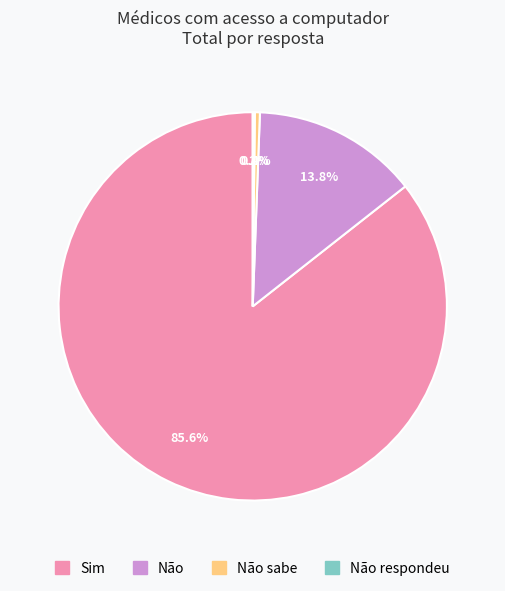

Is there a majority slice in this chart?

Yes